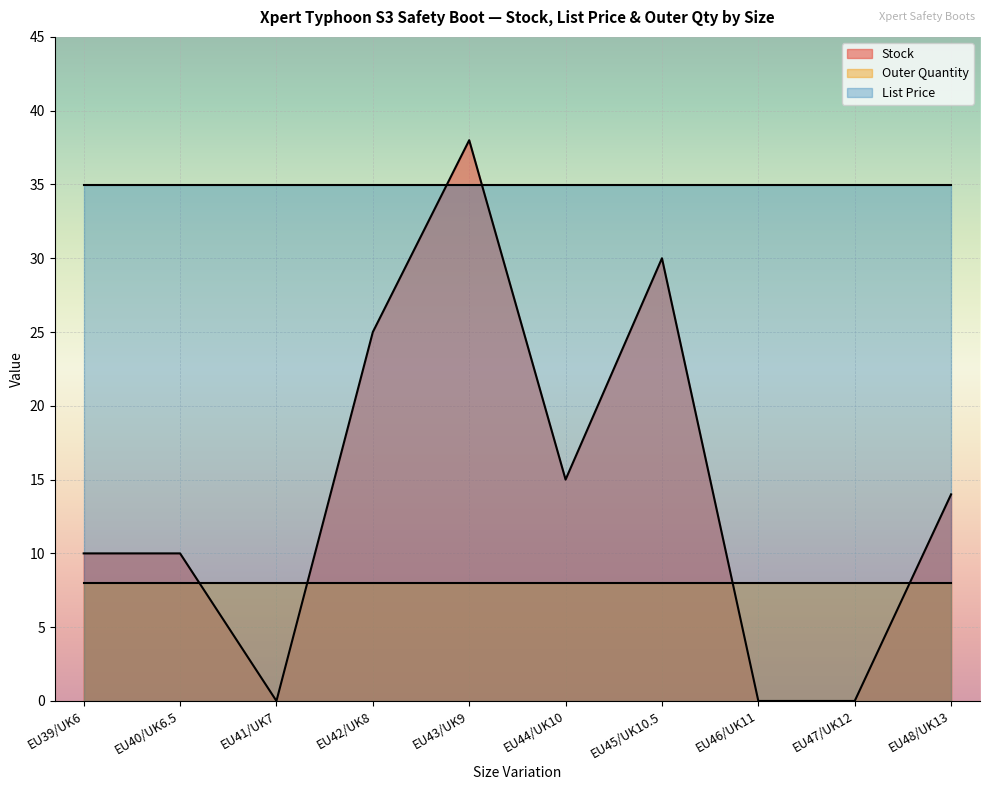

At which category is the sum across all series the highest?

EU43/UK9